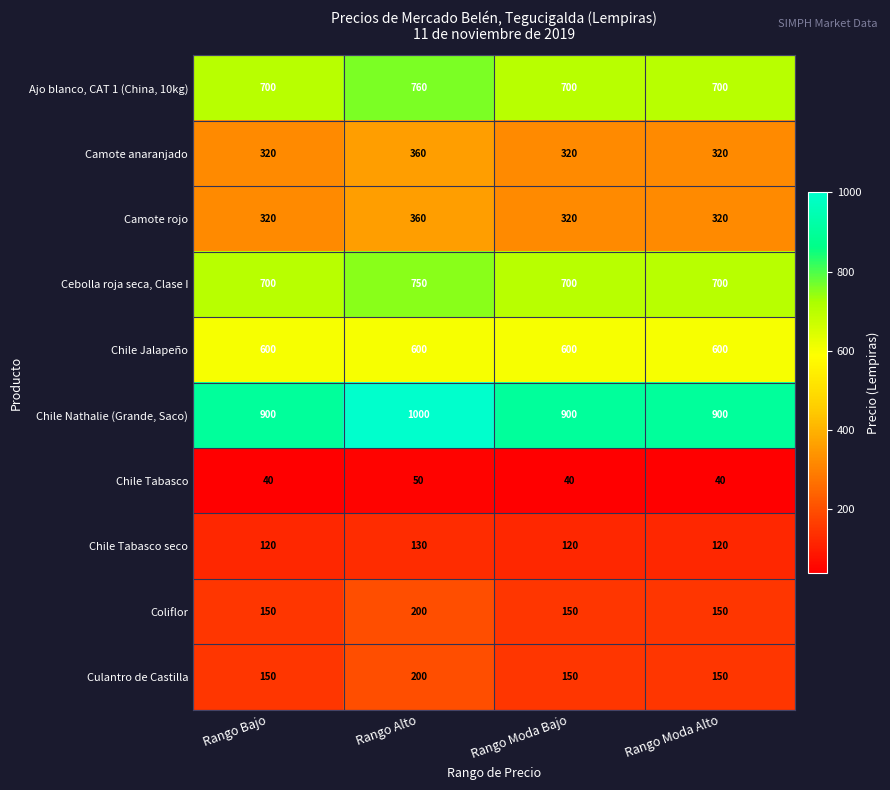

What is the sum of all Camote anaranjado values?

1320